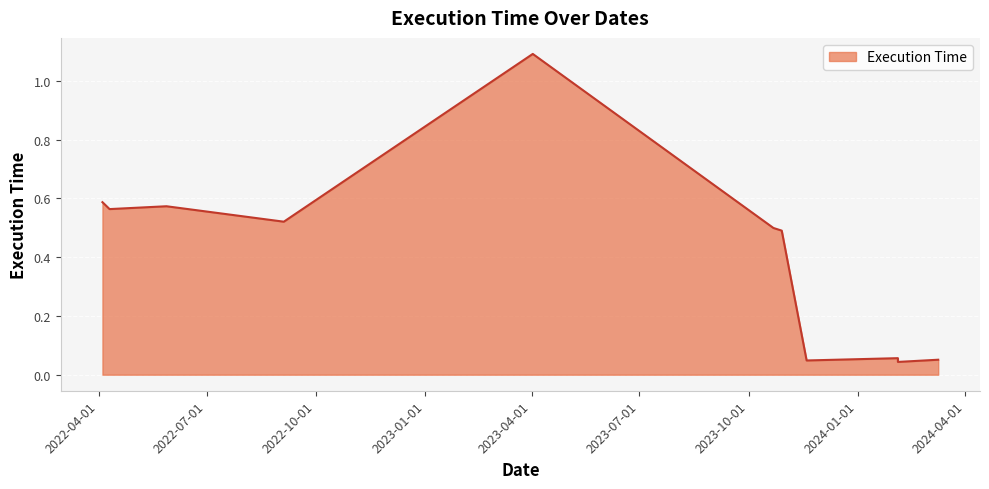

What is the difference between the maximum and minimum values?

1.0